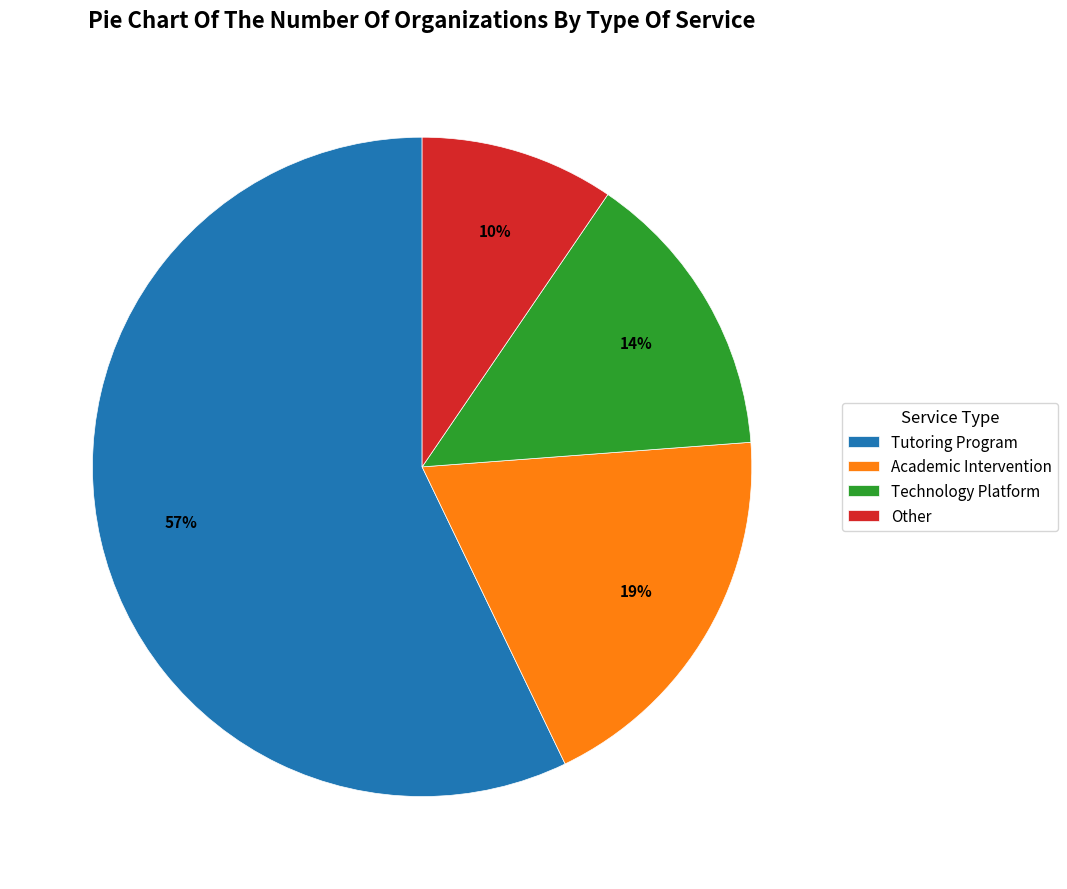

Does any single category account for the majority?

Yes